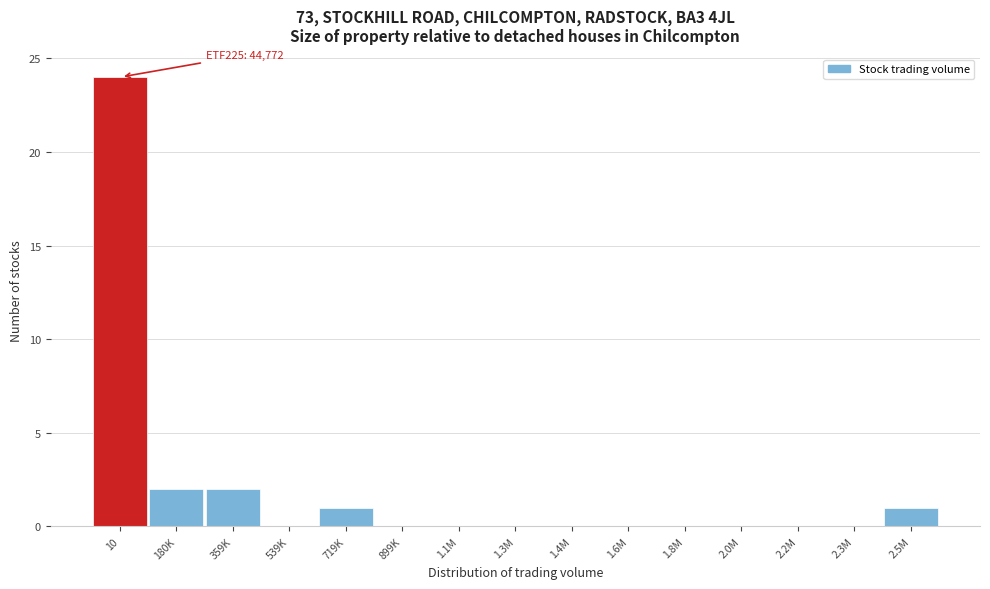

Reading left to right, list all the values displayed in this chart.

10=24	180K=2	359K=2	539K=0	719K=1	899K=0	1.1M=0	1.3M=0	1.4M=0	1.6M=0	1.8M=0	2.0M=0	2.2M=0	2.3M=0	2.5M=1